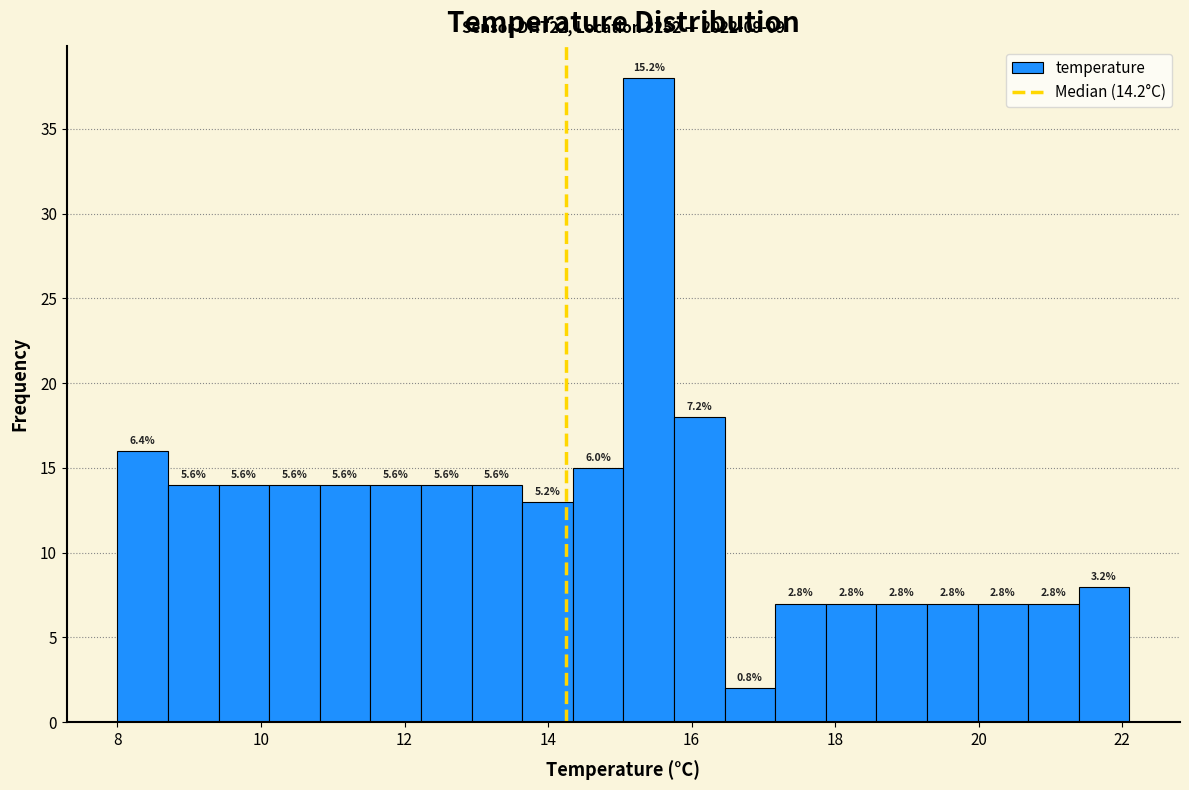

Read against the x-axis, roughly where is the centre of the tallest bar?

15.4